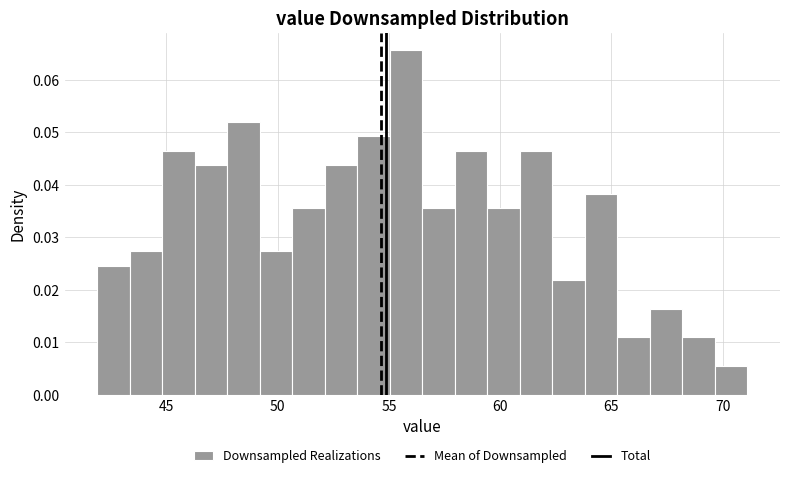

Around what value on the x-axis is the tallest bar? Give the approximate position of its centre, as read against the axis.

56.0